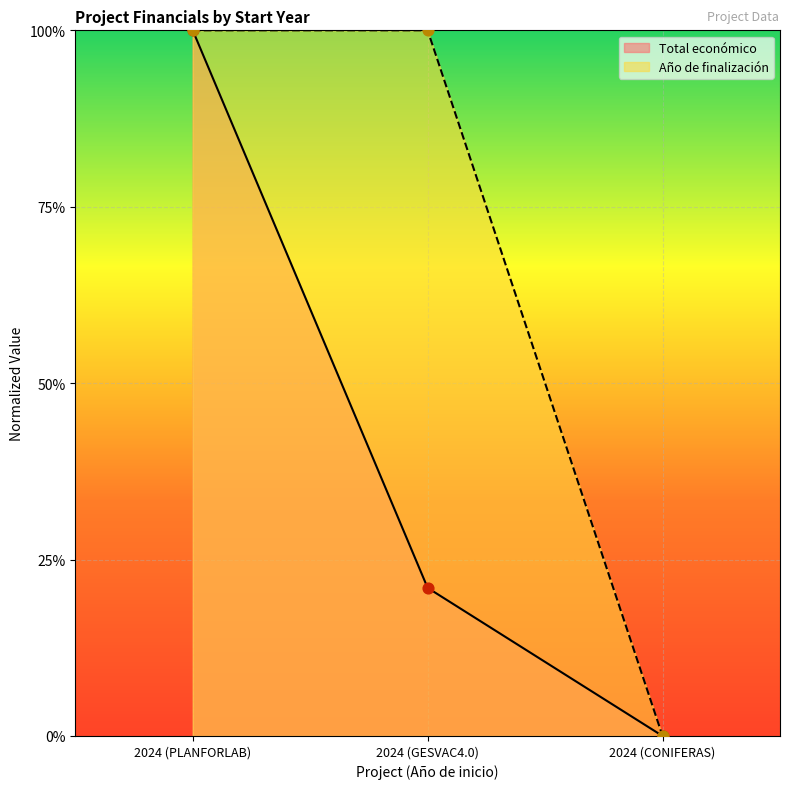

Which series has the largest total across all categories?

Año de finalización